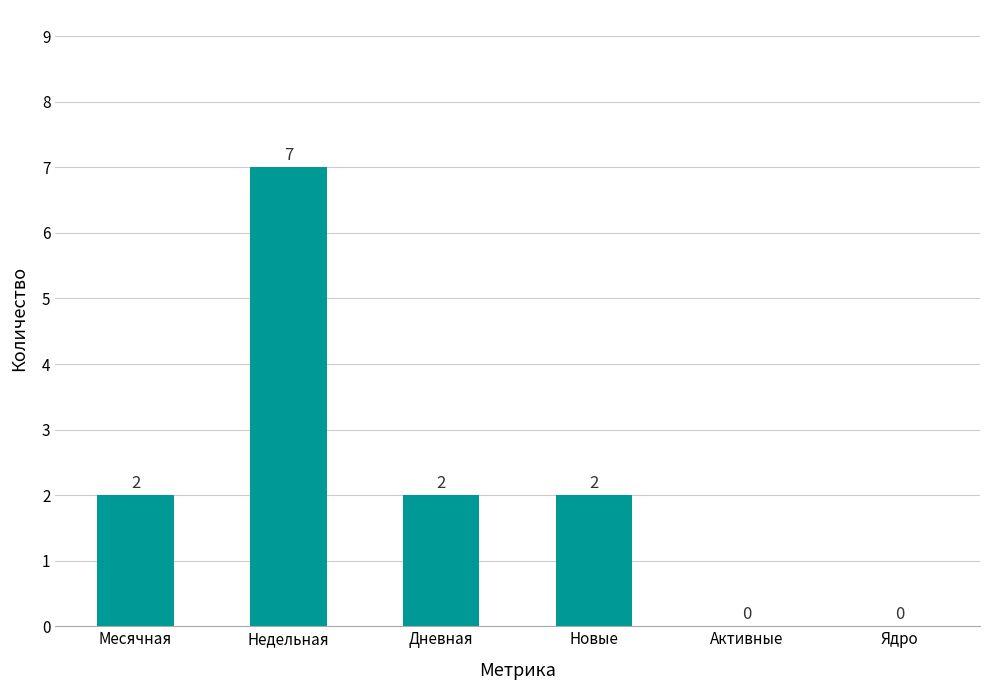

What is the sum of all values?

13